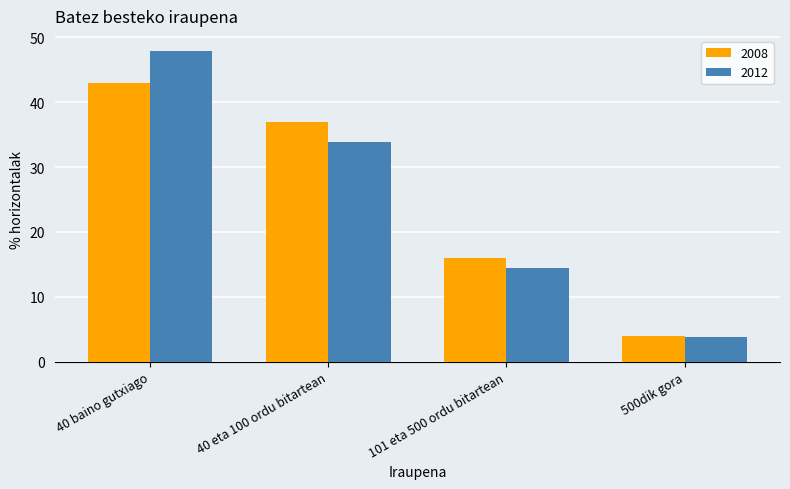

Between 40 eta 100 ordu bitartean and 101 eta 500 ordu bitartean, which series saw the biggest shift?

2008